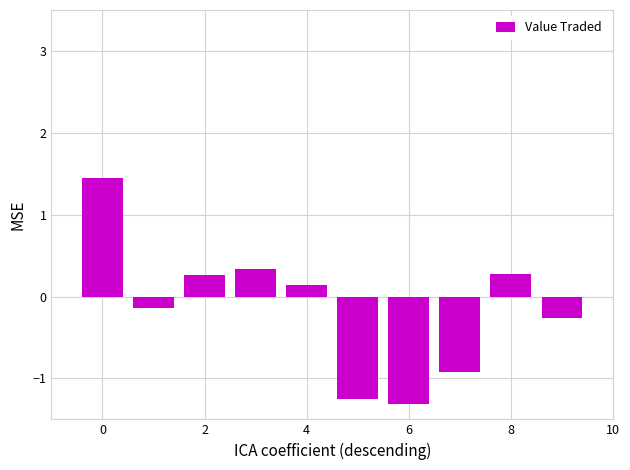

How many data points are above 0?

5